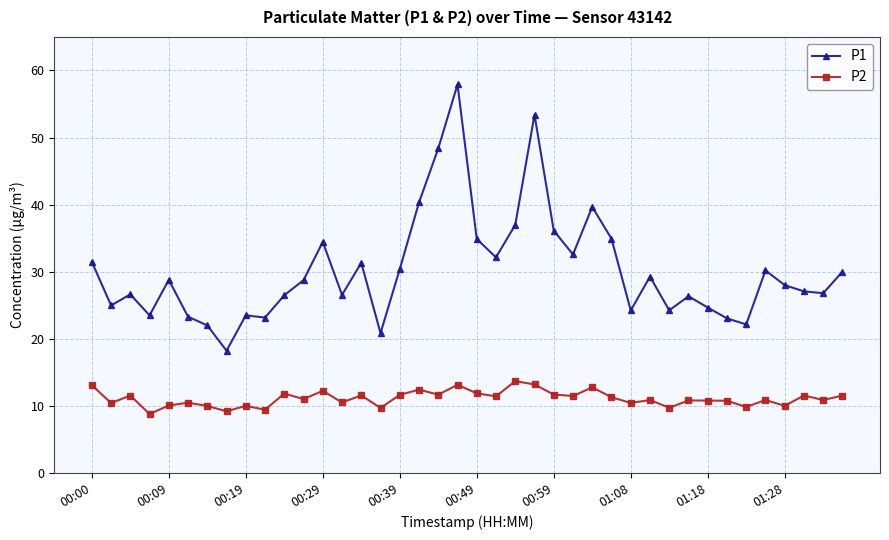

Which series has the largest range (max minus min)?

P1